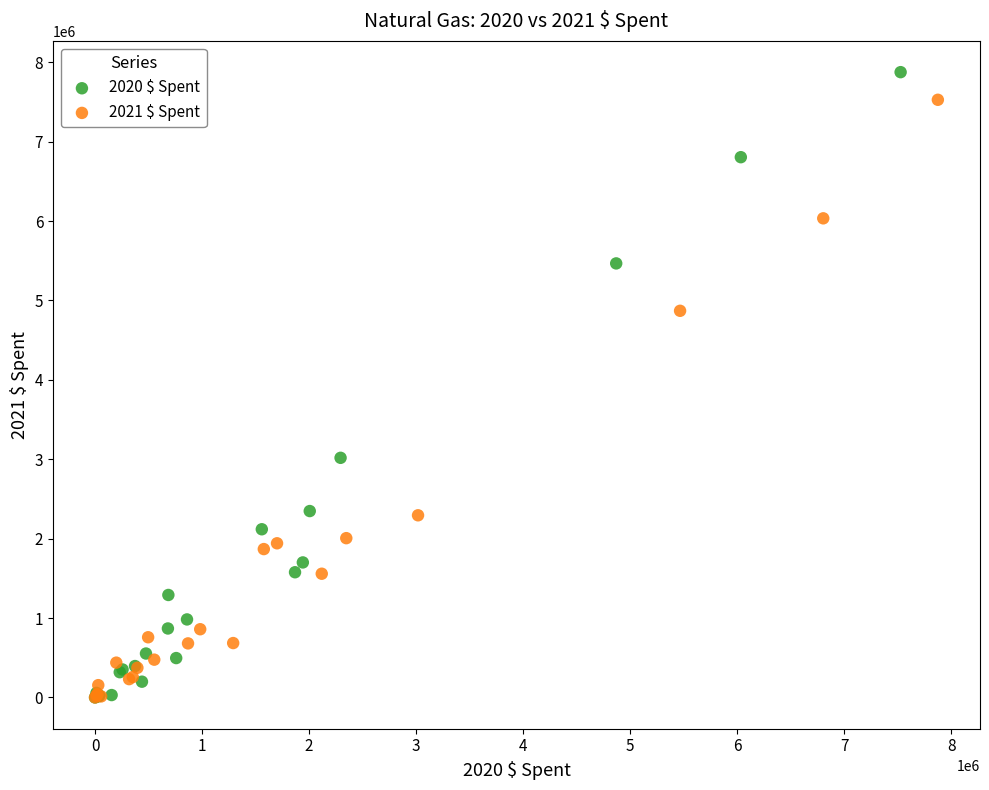

Which series has the largest Y range (max minus min)?

2020 $ Spent